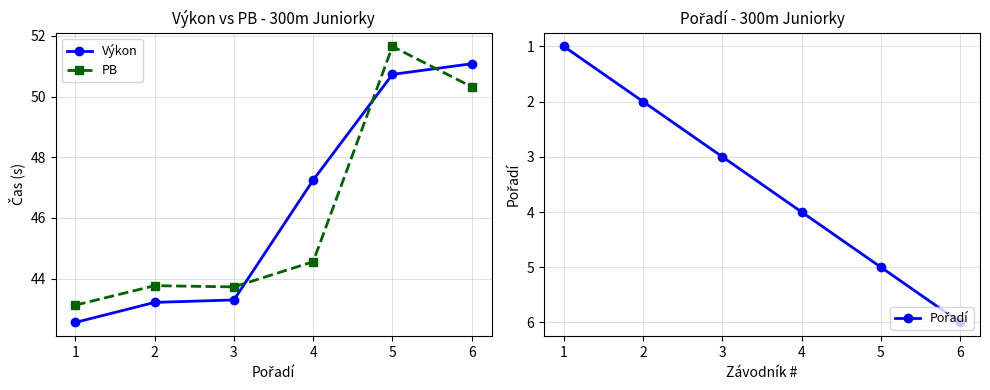

At which category is the sum across all series the highest?

6